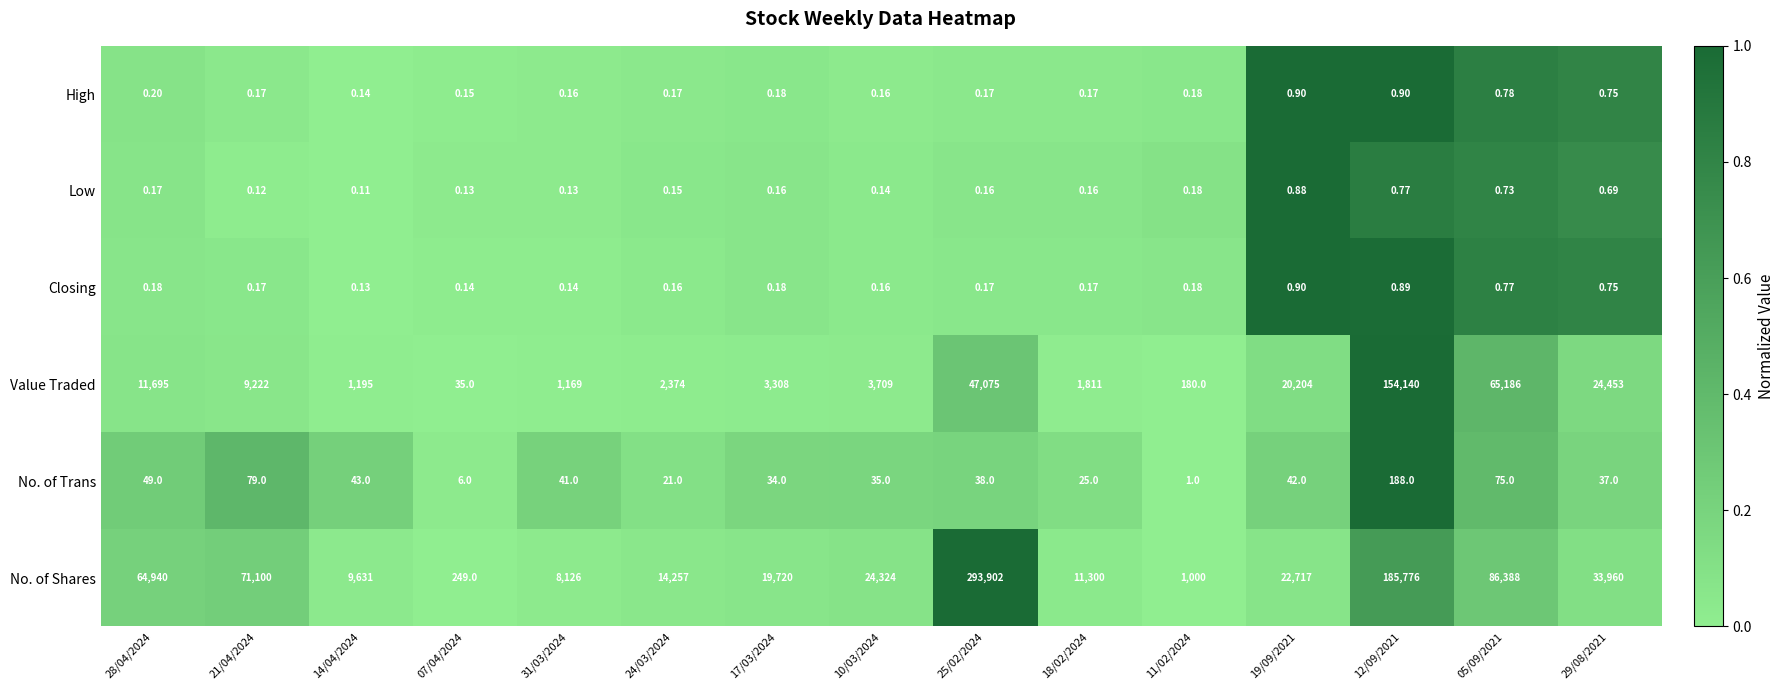

Is the value of Closing at 12/09/2021 greater than the value of Value Traded at 12/09/2021?

No